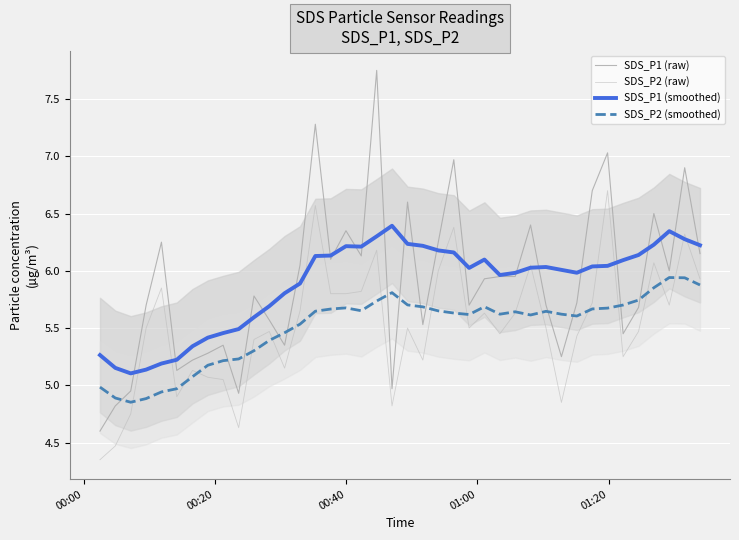

Which series has the widest spread of values?

SDS_P1 (raw)